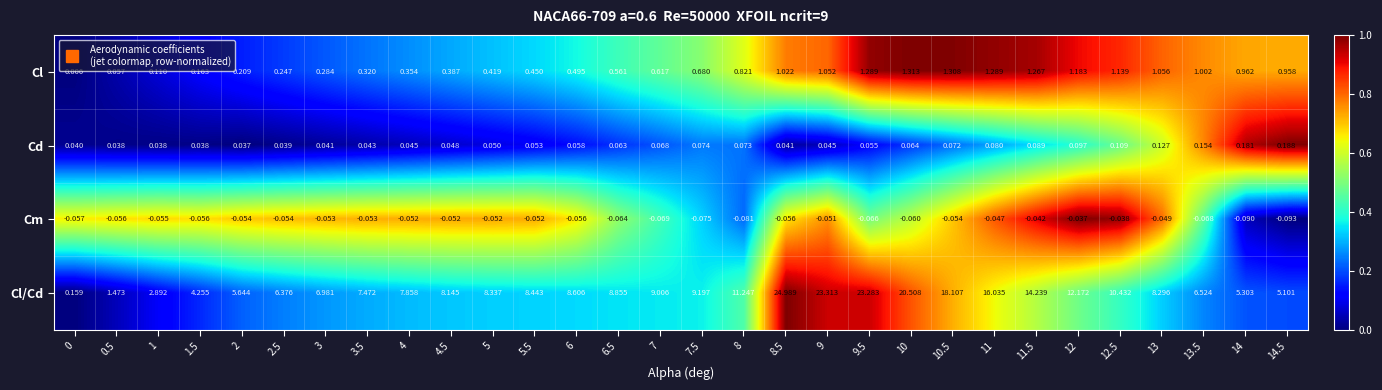

List the series in order of their peak value, lowest first.

Cm, Cd, Cl, Cl/Cd